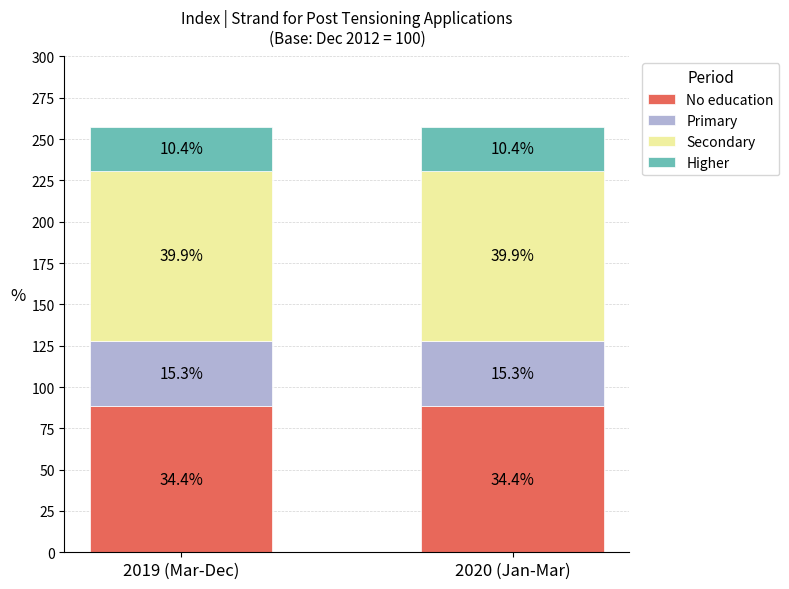

Which series has the largest range (max minus min)?

No education